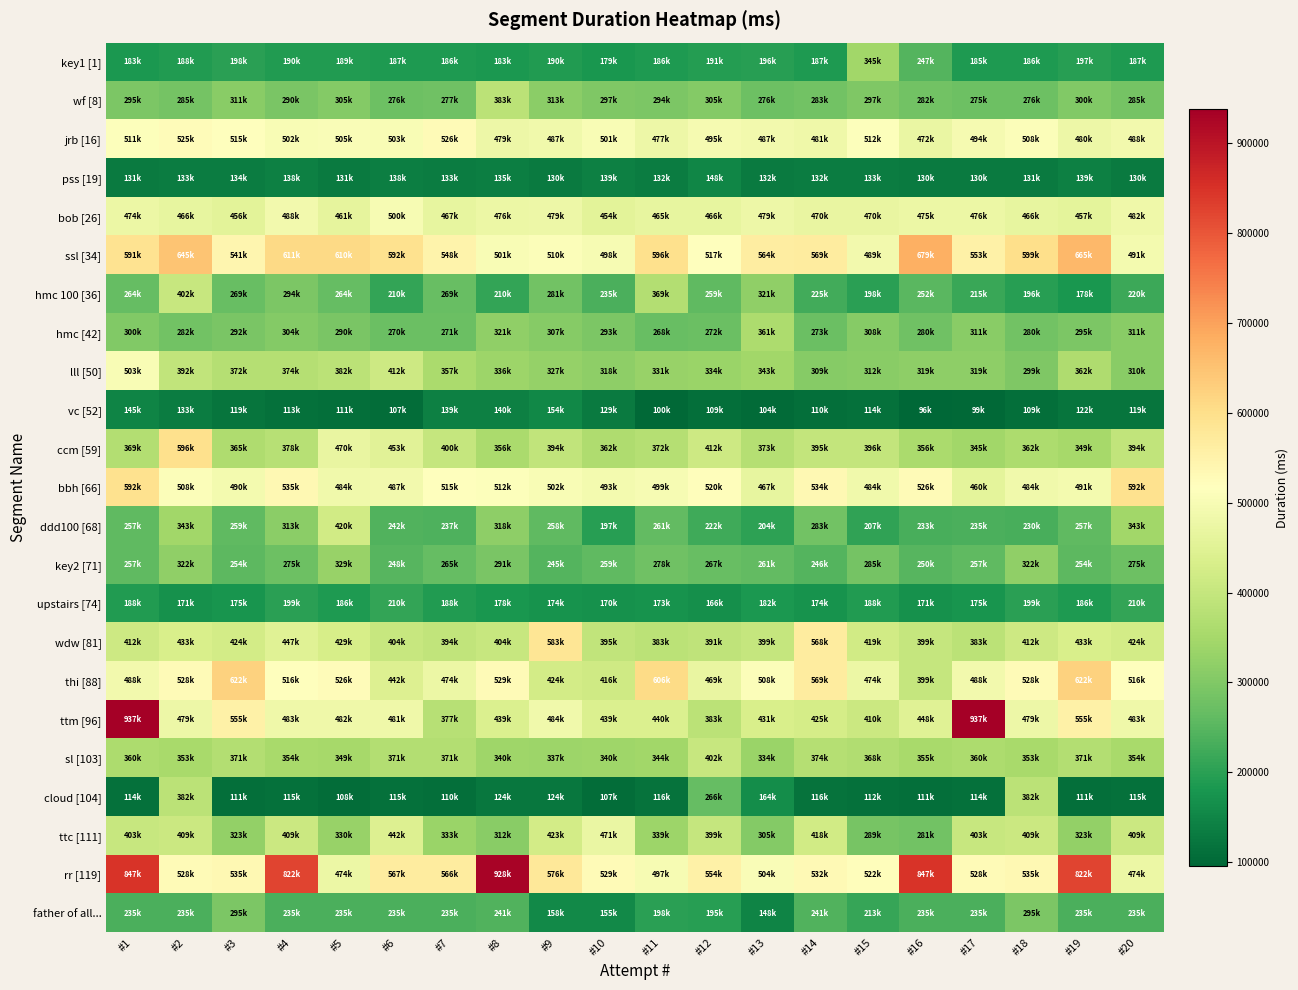

List the series in order of their peak value, lowest first.

pss [19], vc [52], upstairs [74], father of all..., key2 [71], key1 [1], hmc [42], cloud [104], wf [8], sl [103], hmc 100 [36], ddd100 [68], ttc [111], bob [26], lll [50], jrb [16], wdw [81], bbh [66], ccm [59], thi [88], ssl [34], rr [119], ttm [96]